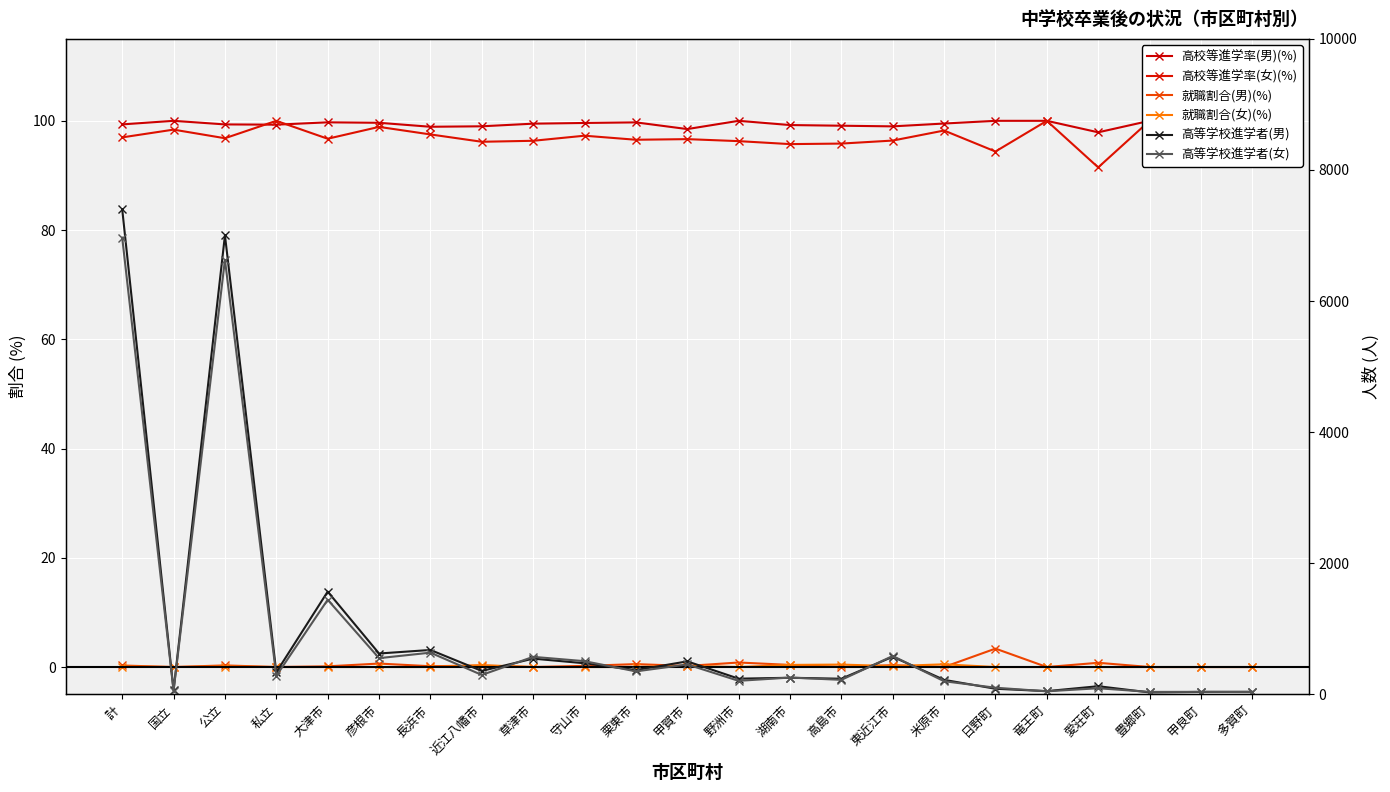

Is this an area chart (filled region under the line)?

No